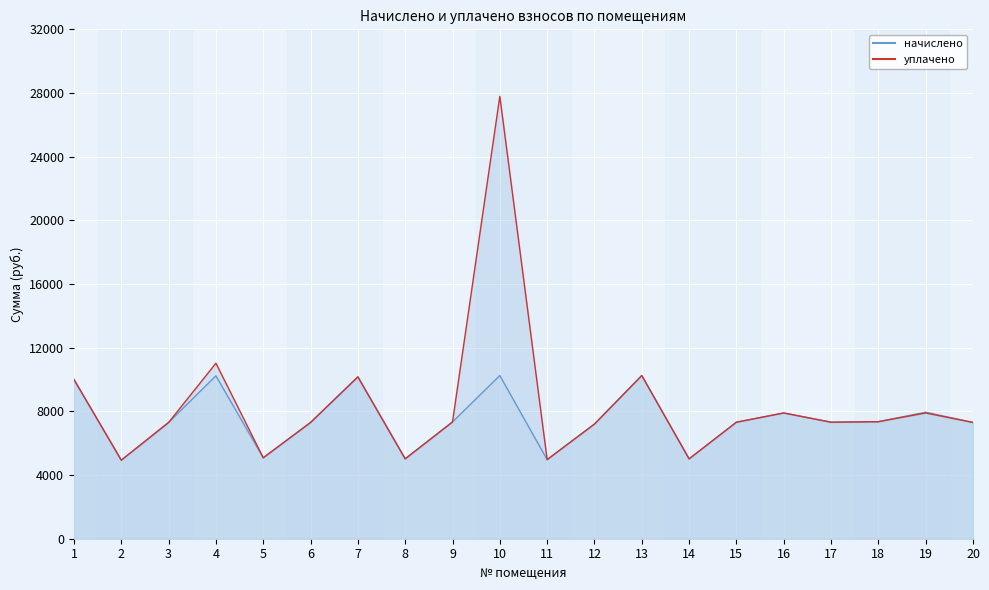

What is the value of the начислено point at the 17th from the left?

7319.5